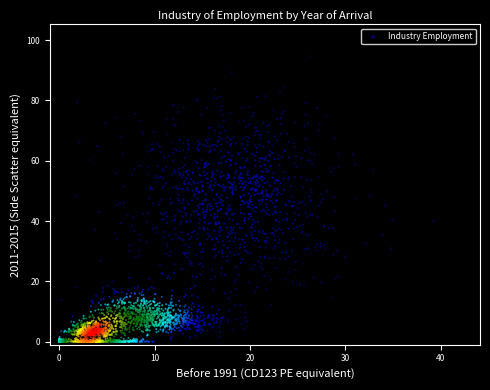

What is the range of Y values (max minus min)?

94.7